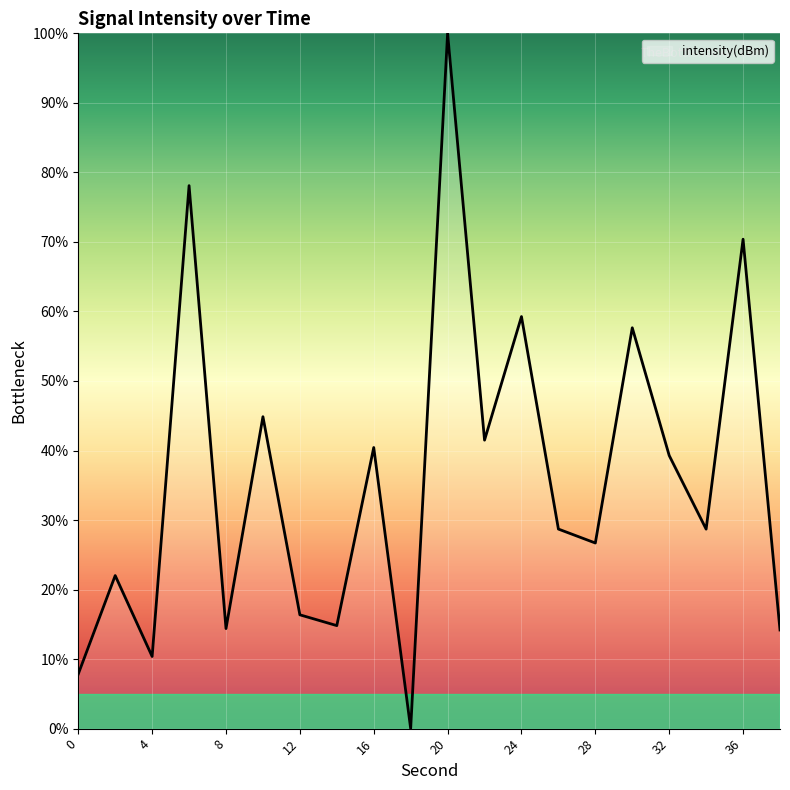

What is the difference between the maximum and minimum values?

100.0